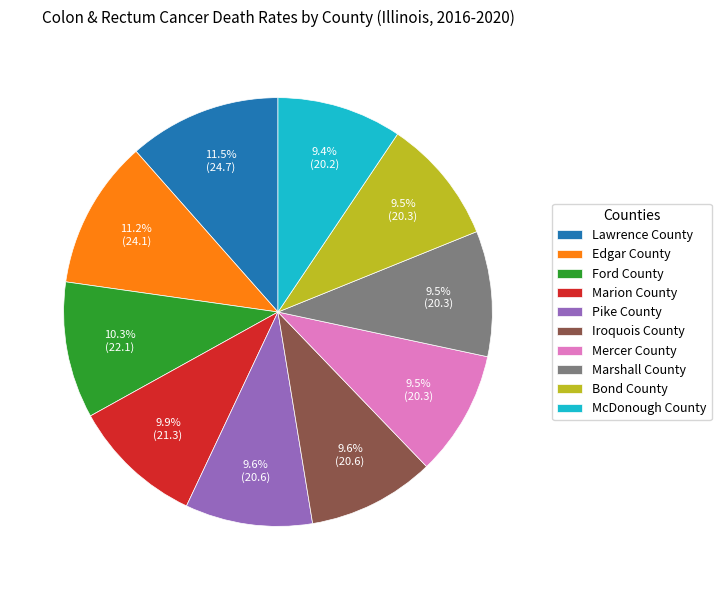

Approximately how many times larger is the value at Pike County compared to McDonough County?

1.0